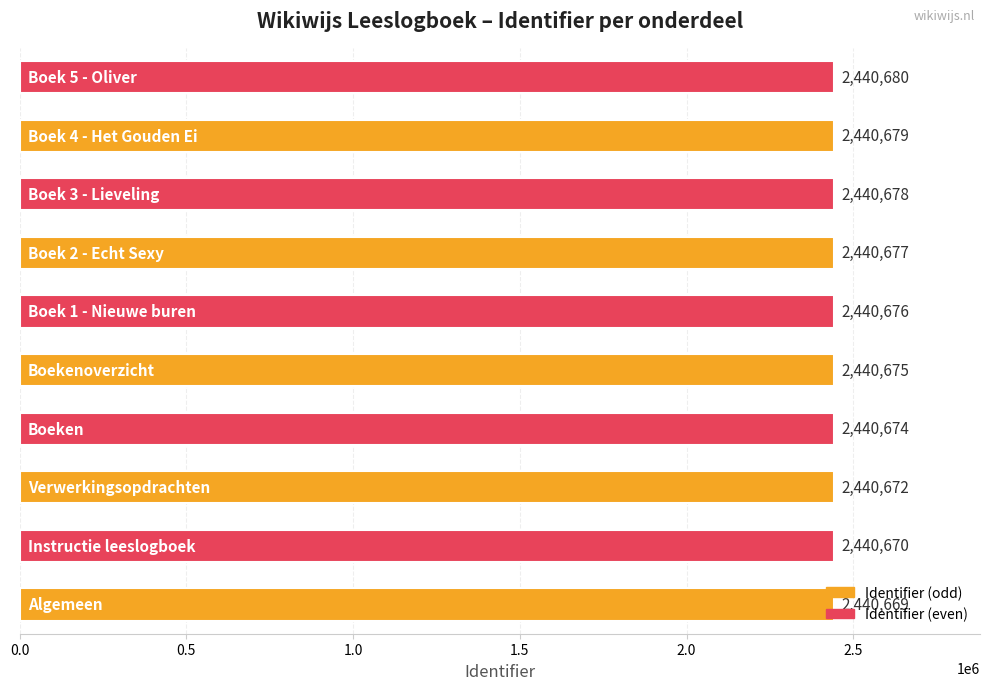

What is the difference between the second highest and second lowest values?

9